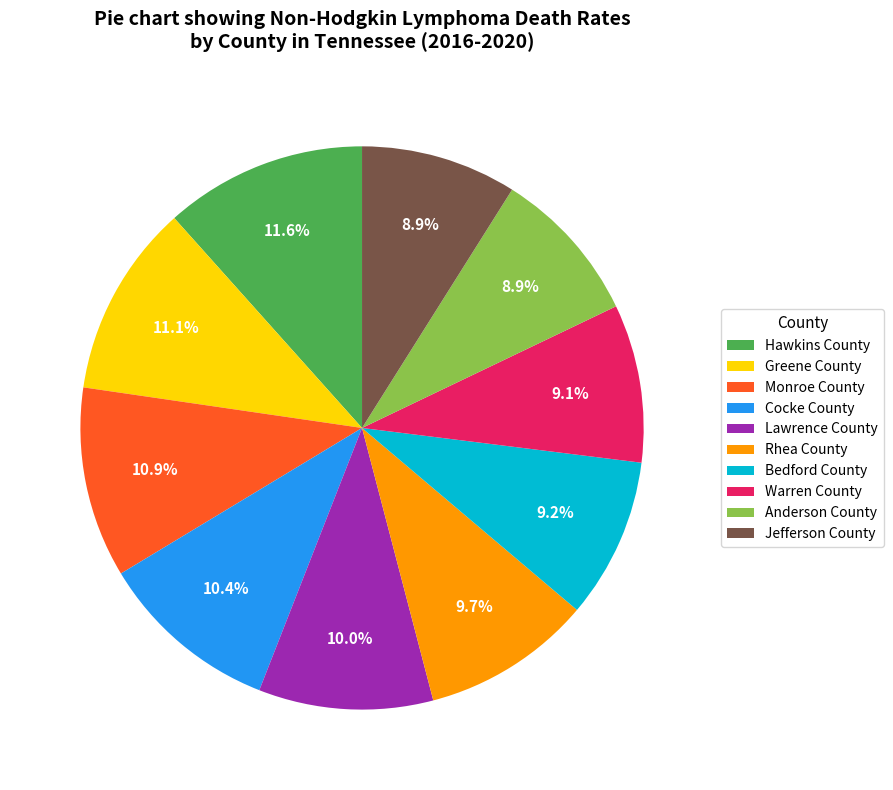

True or false: Jefferson County accounts for 1% of the total.

False